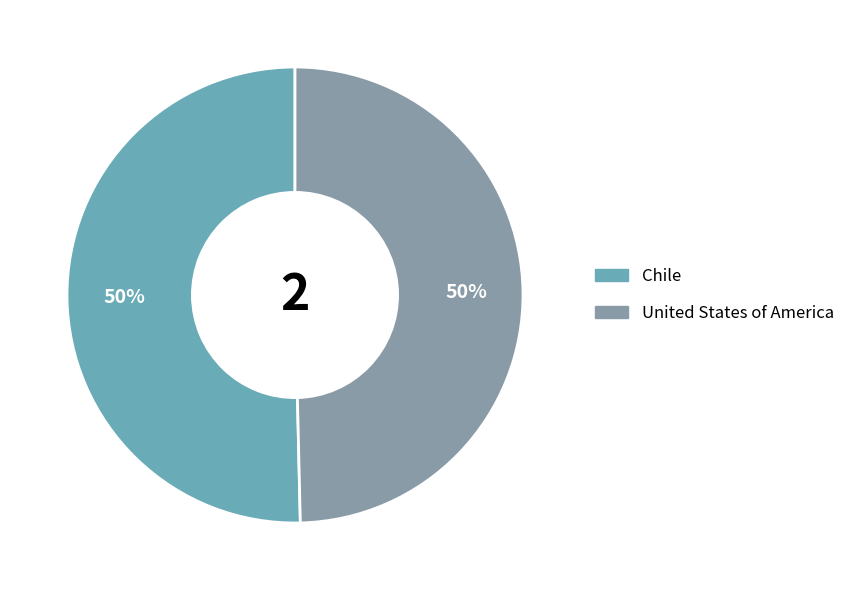

Which slice is the smallest?

United States of America